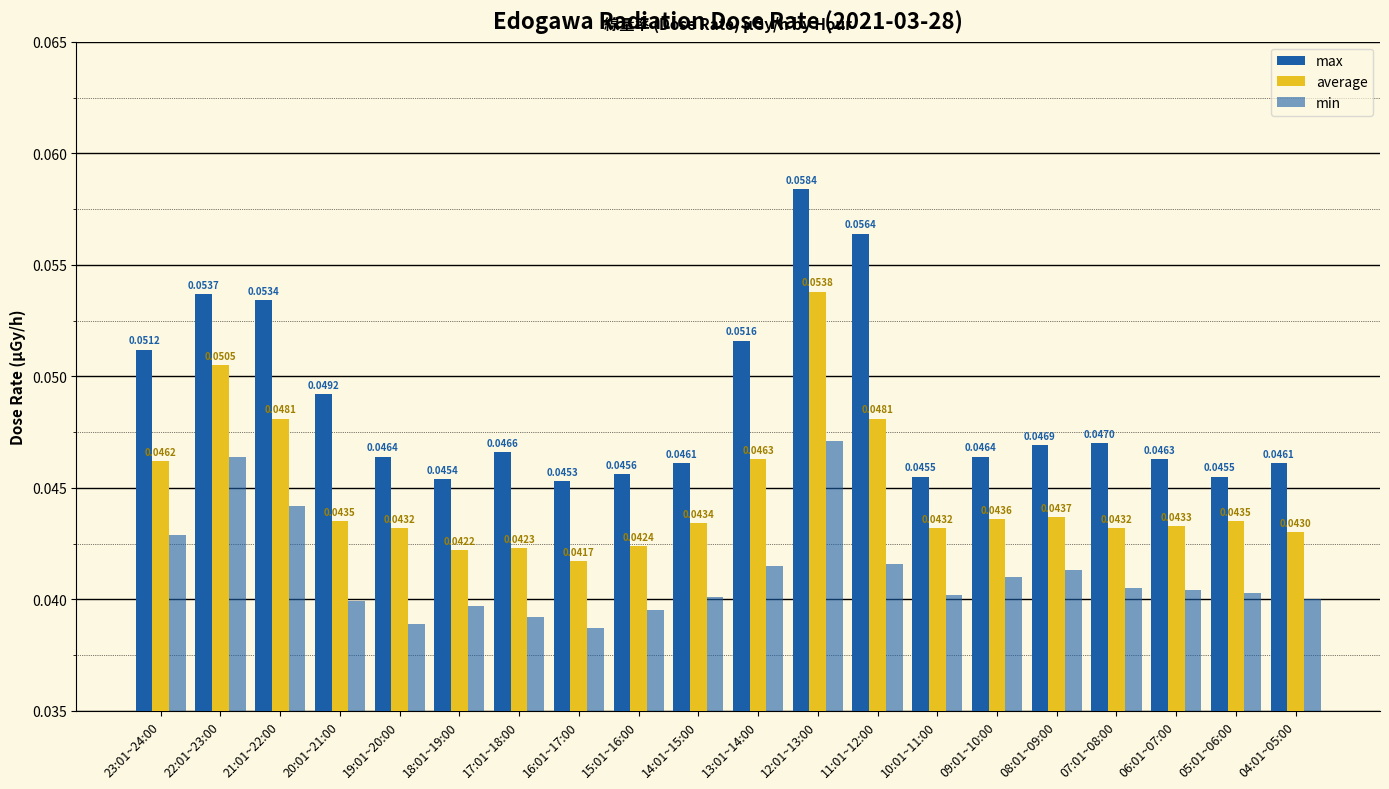

Where is min nearest to the value 0?

16:01~17:00